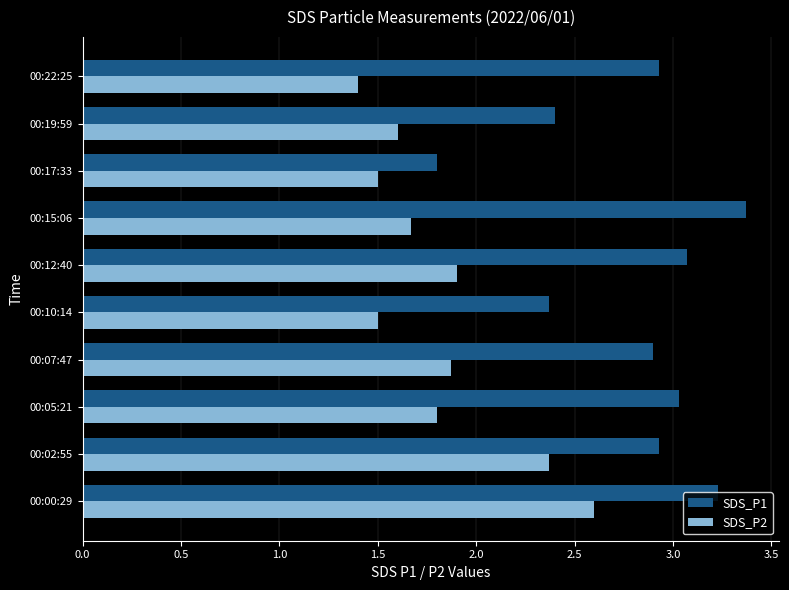

Count the number of data series in this chart.

2